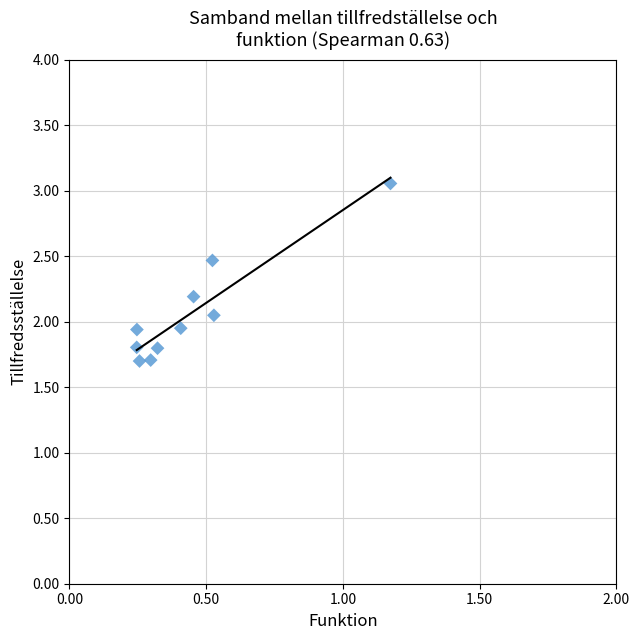

What is the range of Y values (max minus min)?

1.4